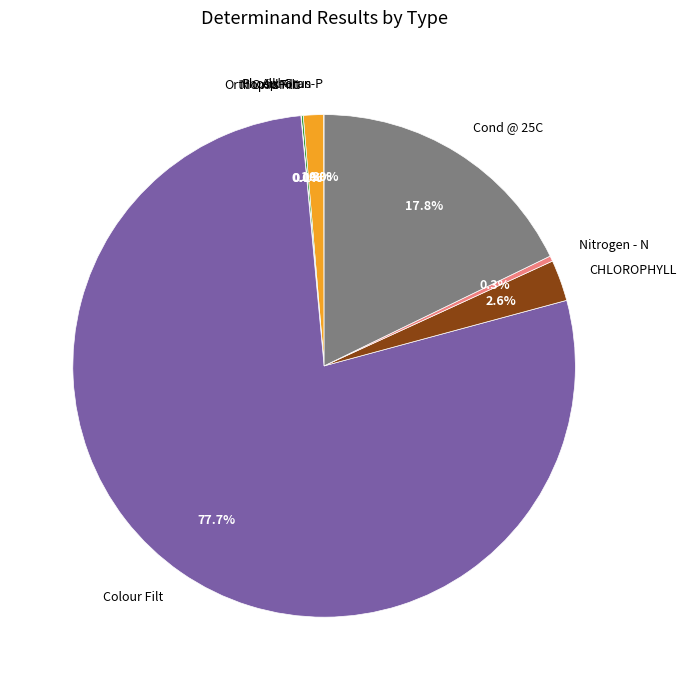

Combined, what portion of the pie is Alk-Gran and Cond @ 25C?

19.1%